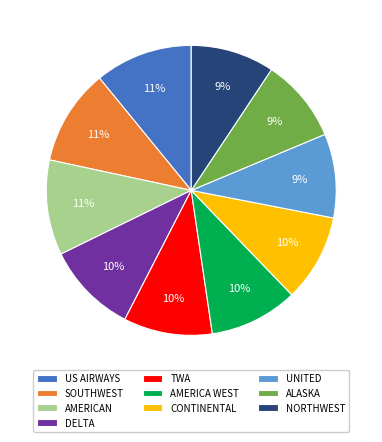

Do DELTA and AMERICA WEST together represent more than half of the pie?

No